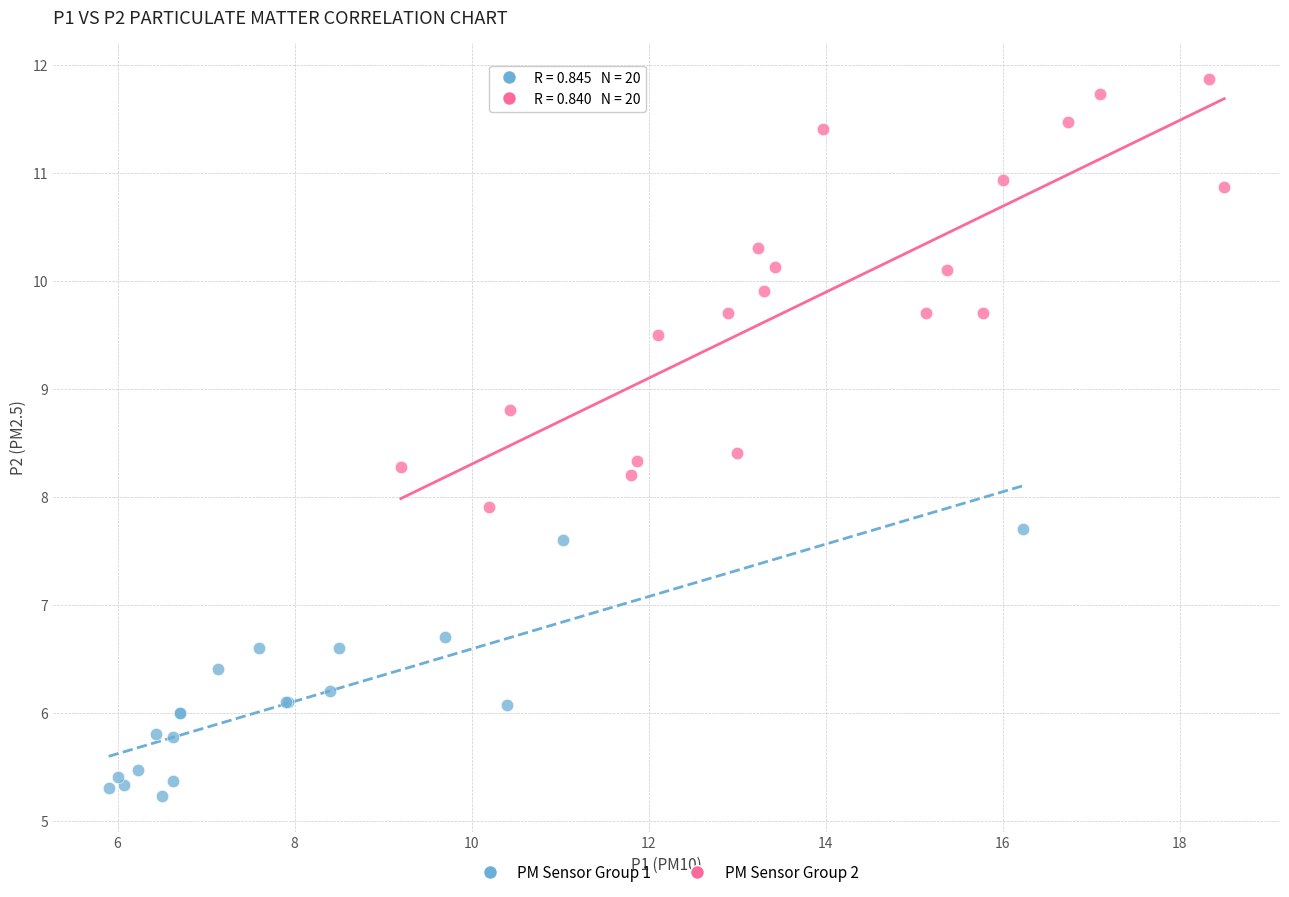

What are all the series names shown in the legend?

PM Sensor Group 1, PM Sensor Group 2